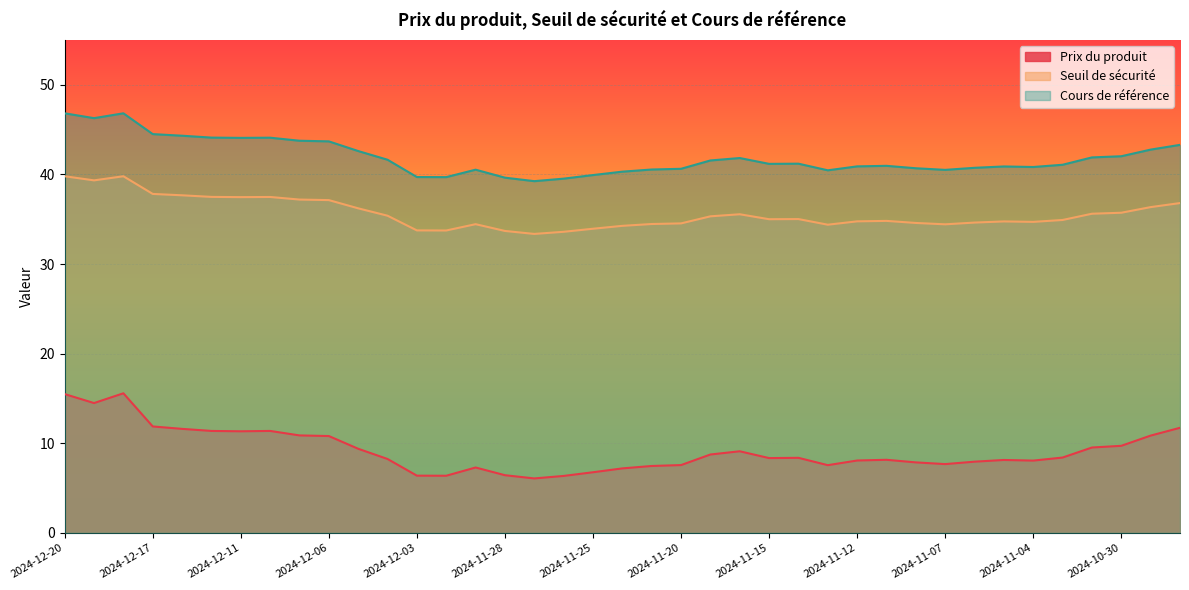

What position from the right is 2024-12-10?

32